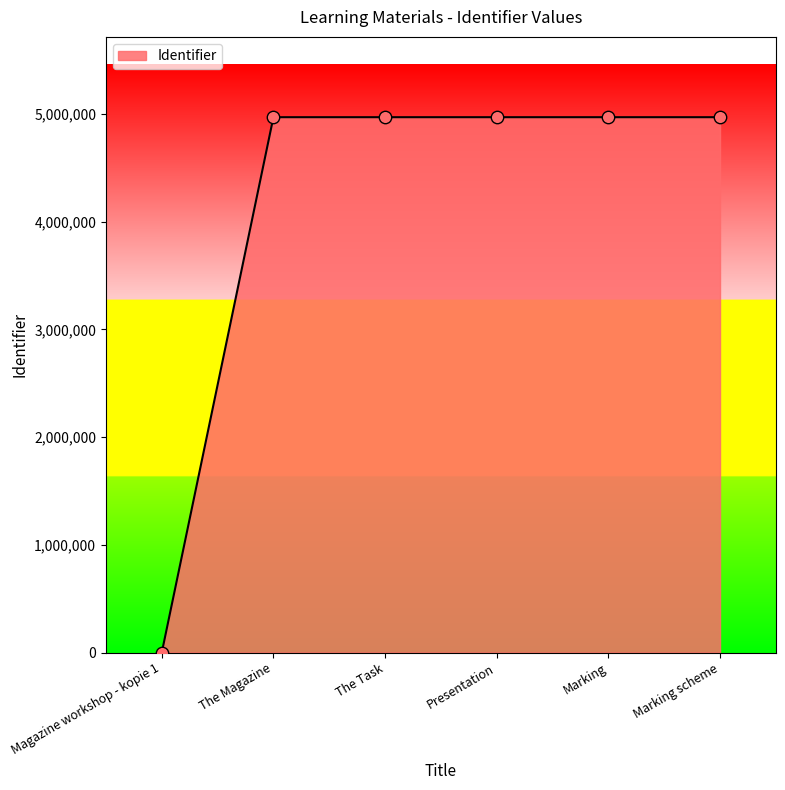

What is the ratio of the value at The Task to the value at The Magazine?

1.0